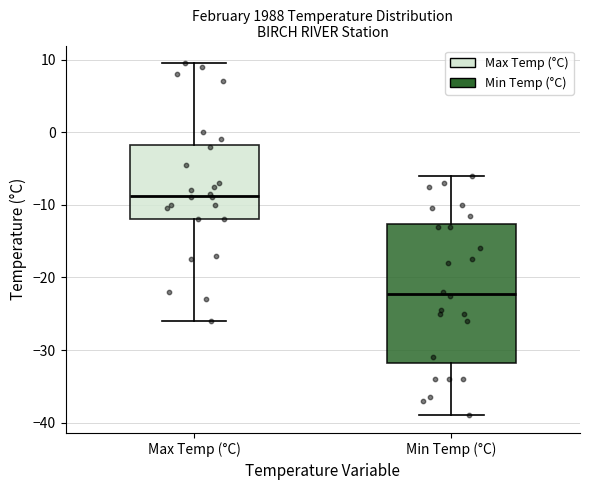

Reading left to right, transcribe this box plot: for each box, give where its median line is, the range the box spans, and where its two whiskers end, as read against the y-axis. The values are not printed on the chart, so give them approximately, as read against the axis.

Max Temp (°C): median -9, box -12 to -2, whiskers -26 to 10
Min Temp (°C): median -22, box -32 to -13, whiskers -39 to -6